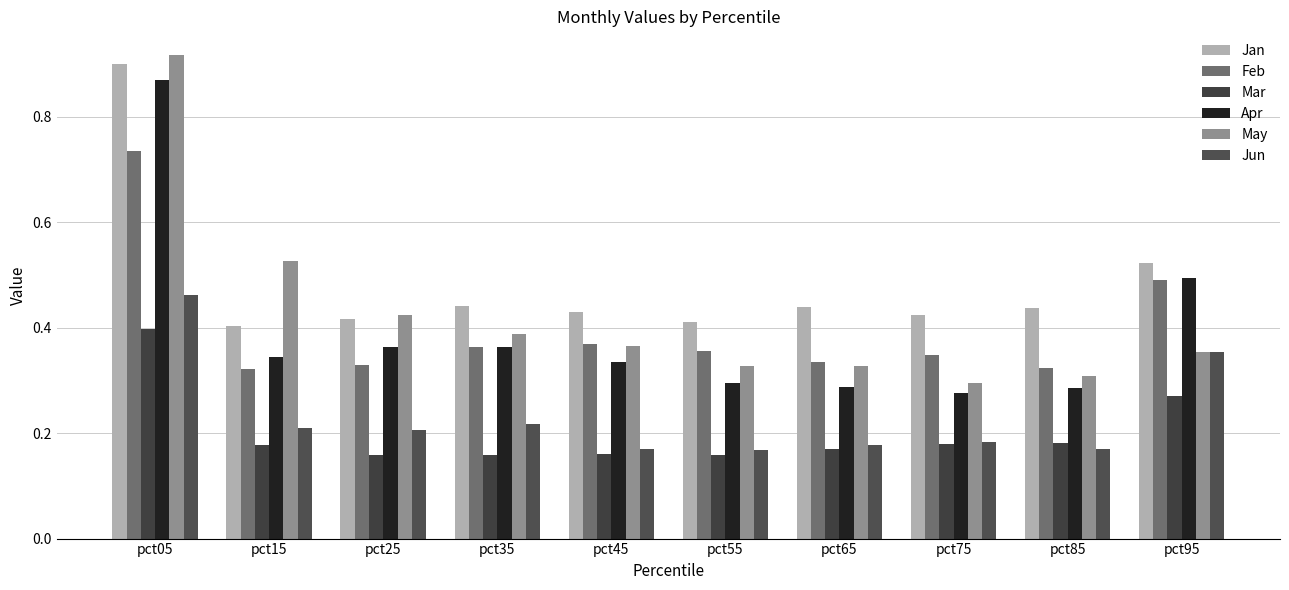

What is the value of the Apr bar at the 3rd from the left?

0.4